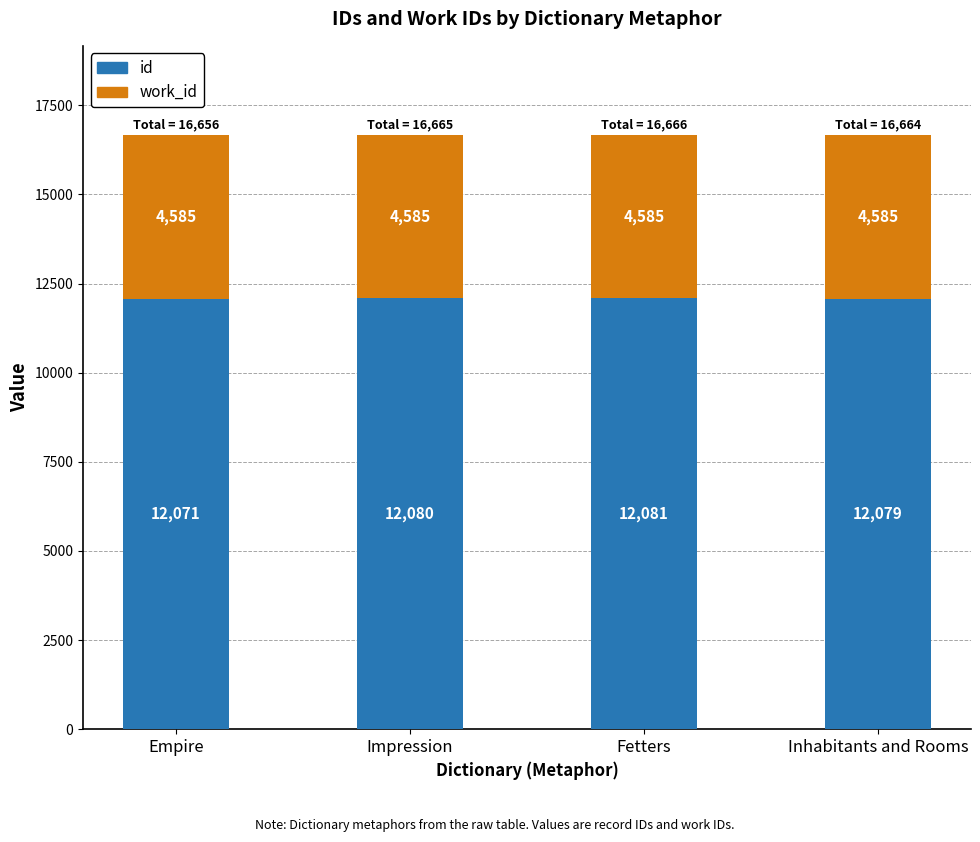

At which label does id reach its peak?

Fetters